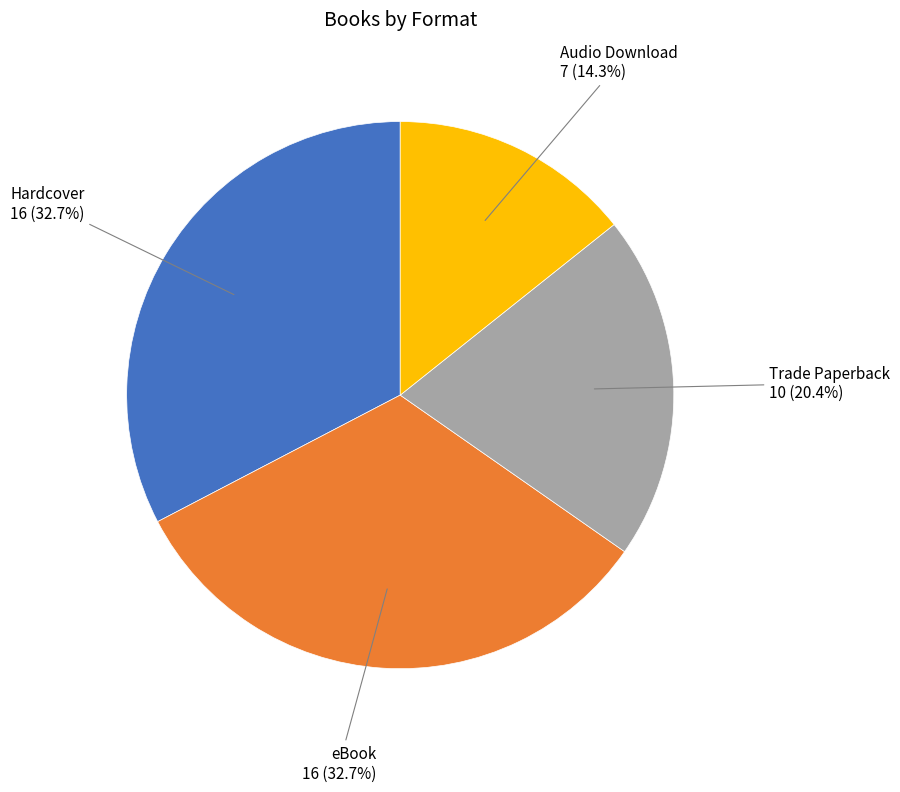

Do Audio Download and eBook together represent more than half of the pie?

No